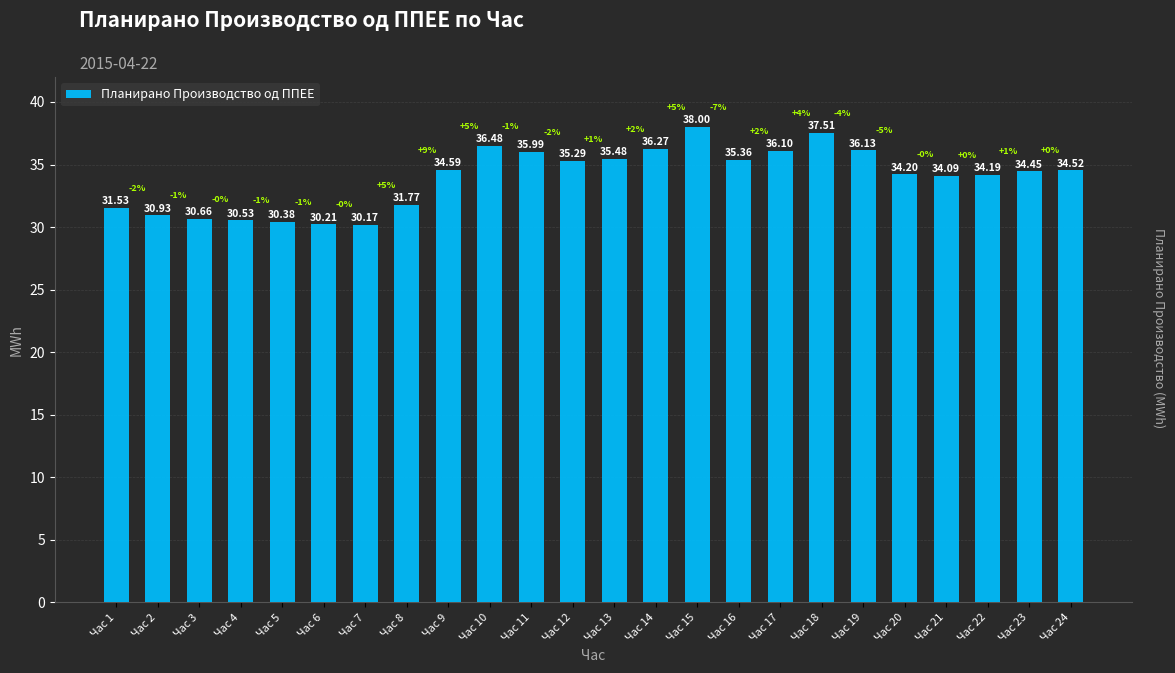

What is the difference between the maximum and minimum values?

7.8